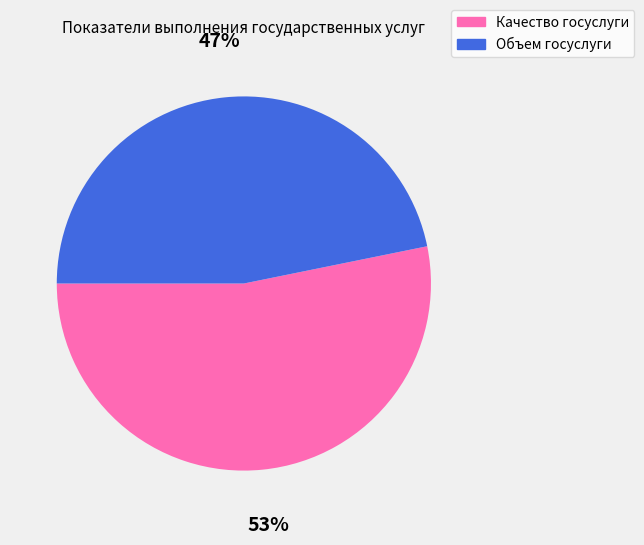

Rank the categories by value from lowest to highest.

Объем госуслуги, Качество госуслуги